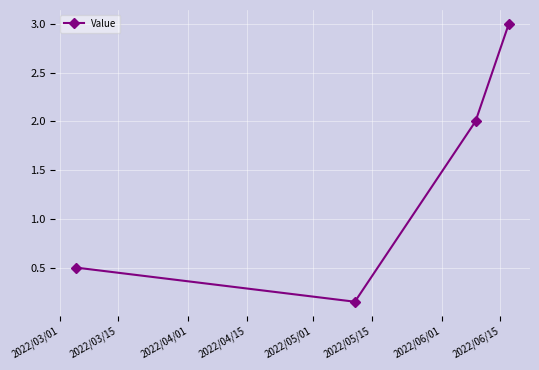

What is the greatest value displayed?

3.0